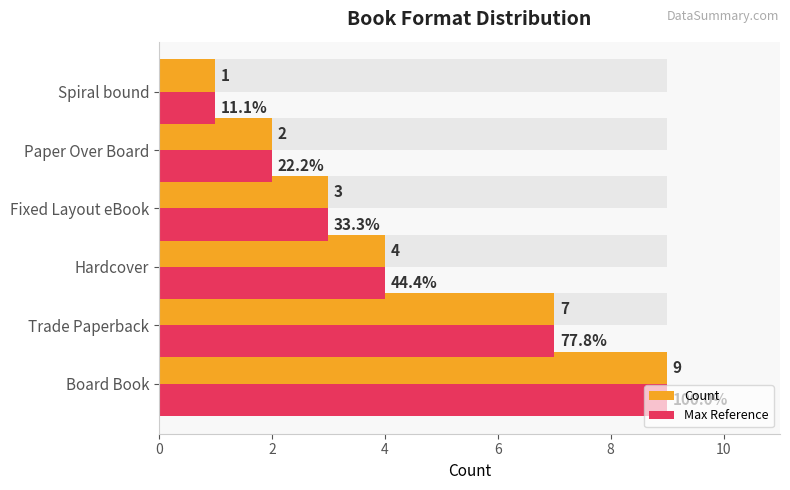

What is the value of the Max Reference bar at the 1st from the left?

9